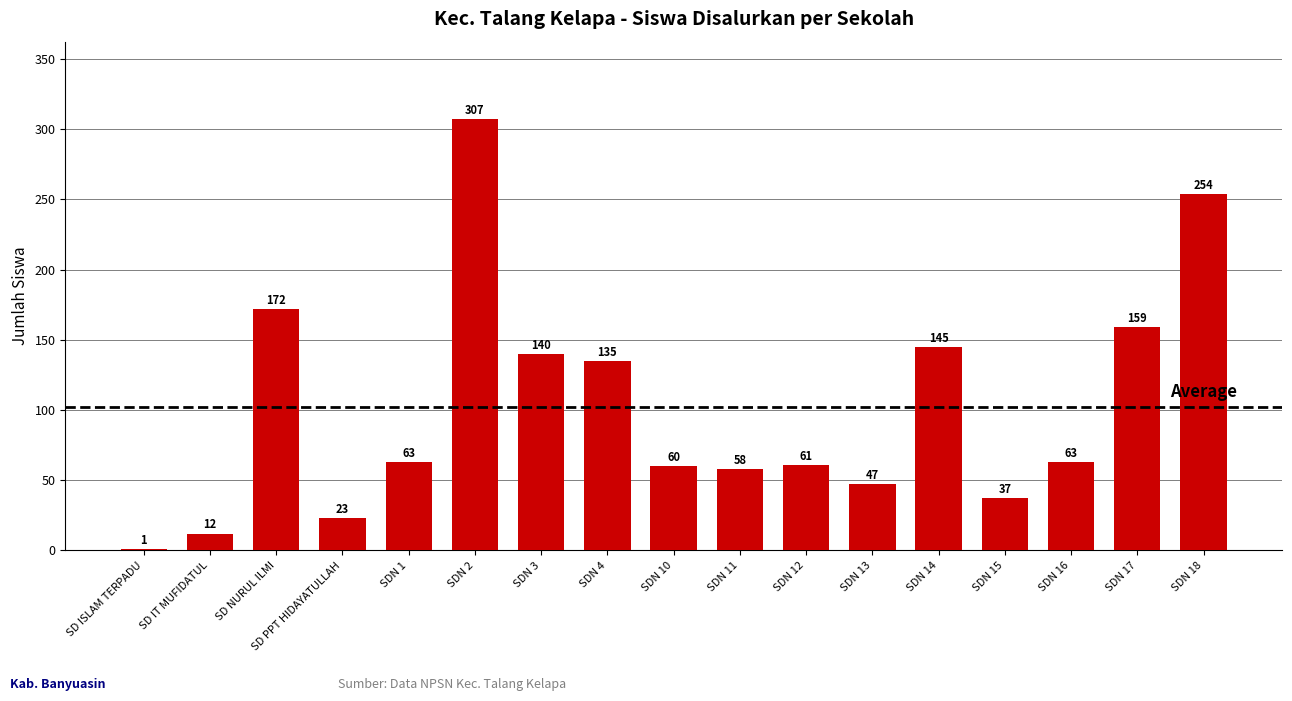

The chart shows a value of 96 at SDN 16. True or false?

False